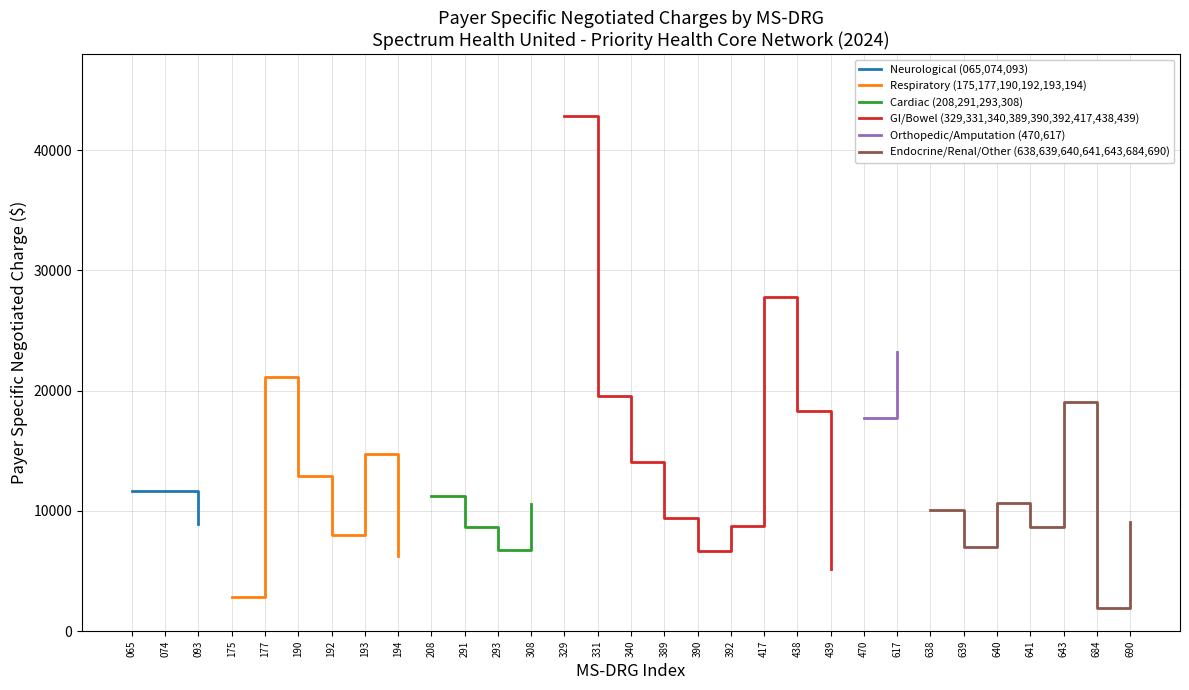

What is the highest value of the Neurological (065,074,093) series?

11679